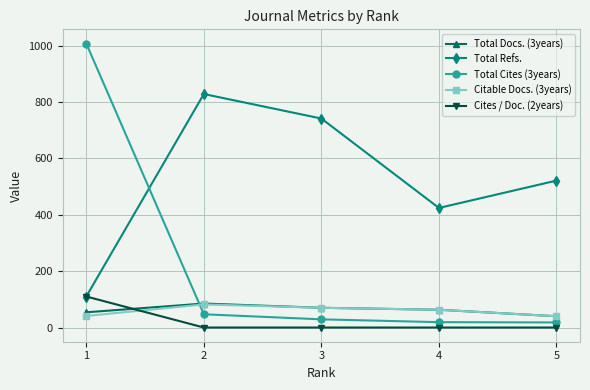

Is it true that Total Cites (3years) equals 84 at 2?

False